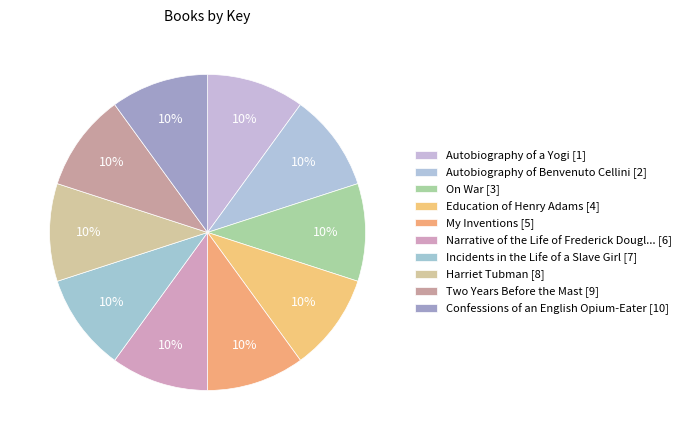

Which slice is the largest?

On War